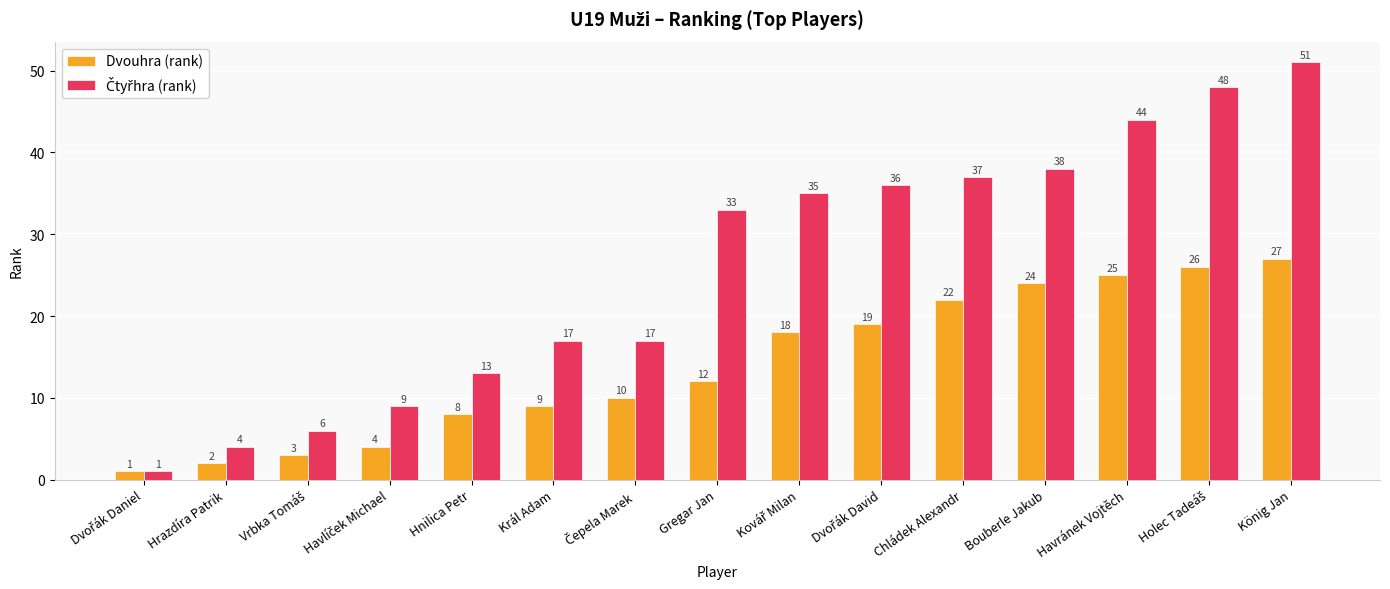

What is the spread (max minus min) of values at Bouberle Jakub?

14